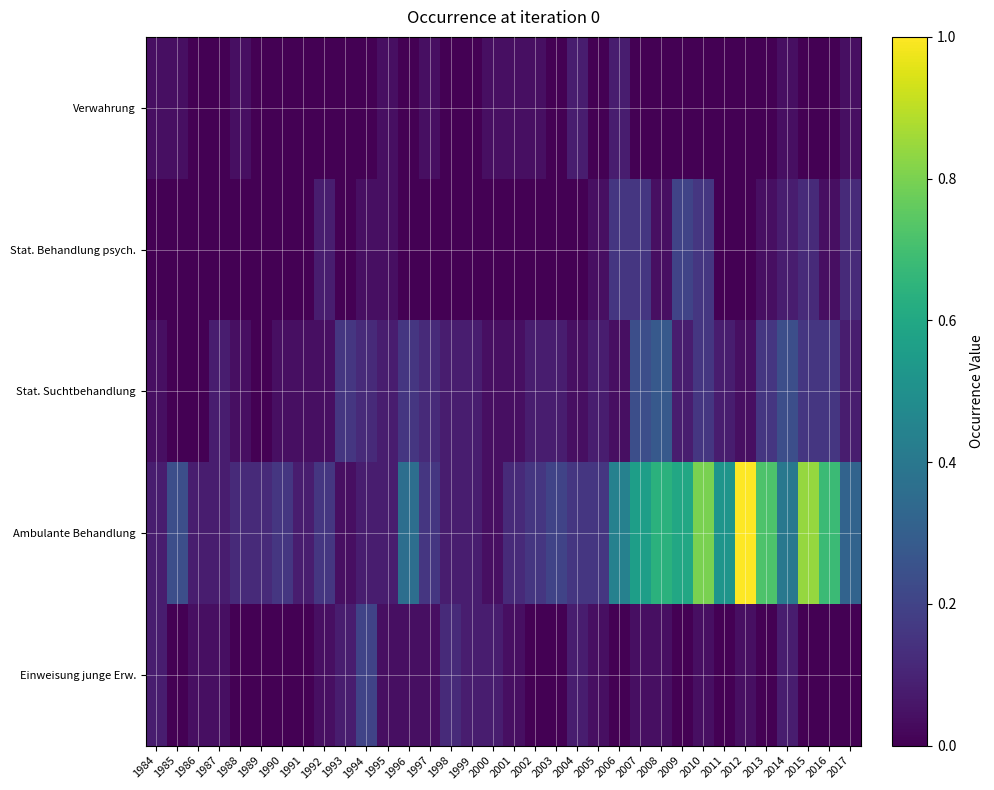

Reading left to right, what are all the values shown in this chart?

Verwahrung: 1984=0.0	1985=0.0	1986=0.0	1987=0.0	1988=0.0	1989=0.0	1990=0.0	1991=0.0	1992=0.0	1993=0.0	1994=0.0	1995=0.0	1996=0.0	1997=0.0	1998=0.0	1999=0.0	2000=0.0	2001=0.0	2002=0.0	2003=0.0	2004=0.1	2005=0.0	2006=0.1	2007=0.0	2008=0.0	2009=0.0	2010=0.0	2011=0.0	2012=0.0	2013=0.0	2014=0.0	2015=0.0	2016=0.0	2017=0.0
Stat. Behandlung psych.: 1984=0.0	1985=0.0	1986=0.0	1987=0.0	1988=0.0	1989=0.0	1990=0.0	1991=0.0	1992=0.1	1993=0.0	1994=0.0	1995=0.0	1996=0.0	1997=0.0	1998=0.0	1999=0.0	2000=0.0	2001=0.0	2002=0.0	2003=0.0	2004=0.0	2005=0.0	2006=0.2	2007=0.2	2008=0.0	2009=0.2	2010=0.2	2011=0.0	2012=0.0	2013=0.0	2014=0.1	2015=0.1	2016=0.0	2017=0.1
Stat. Suchtbehandlung: 1984=0.0	1985=0.0	1986=0.0	1987=0.1	1988=0.0	1989=0.0	1990=0.0	1991=0.0	1992=0.0	1993=0.2	1994=0.1	1995=0.1	1996=0.2	1997=0.1	1998=0.1	1999=0.1	2000=0.0	2001=0.0	2002=0.1	2003=0.1	2004=0.0	2005=0.1	2006=0.0	2007=0.2	2008=0.3	2009=0.1	2010=0.2	2011=0.1	2012=0.0	2013=0.2	2014=0.2	2015=0.2	2016=0.2	2017=0.1
Ambulante Behandlung: 1984=0.1	1985=0.2	1986=0.1	1987=0.1	1988=0.1	1989=0.1	1990=0.2	1991=0.1	1992=0.2	1993=0.0	1994=0.1	1995=0.1	1996=0.4	1997=0.2	1998=0.1	1999=0.1	2000=0.0	2001=0.1	2002=0.2	2003=0.2	2004=0.2	2005=0.2	2006=0.4	2007=0.6	2008=0.6	2009=0.6	2010=0.8	2011=0.5	2012=1.0	2013=0.7	2014=0.4	2015=0.8	2016=0.7	2017=0.3
Einweisung junge Erw.: 1984=0.1	1985=0.0	1986=0.0	1987=0.0	1988=0.0	1989=0.0	1990=0.0	1991=0.0	1992=0.0	1993=0.1	1994=0.2	1995=0.0	1996=0.0	1997=0.0	1998=0.1	1999=0.1	2000=0.1	2001=0.0	2002=0.0	2003=0.0	2004=0.1	2005=0.0	2006=0.0	2007=0.0	2008=0.0	2009=0.0	2010=0.0	2011=0.0	2012=0.0	2013=0.0	2014=0.1	2015=0.0	2016=0.0	2017=0.0